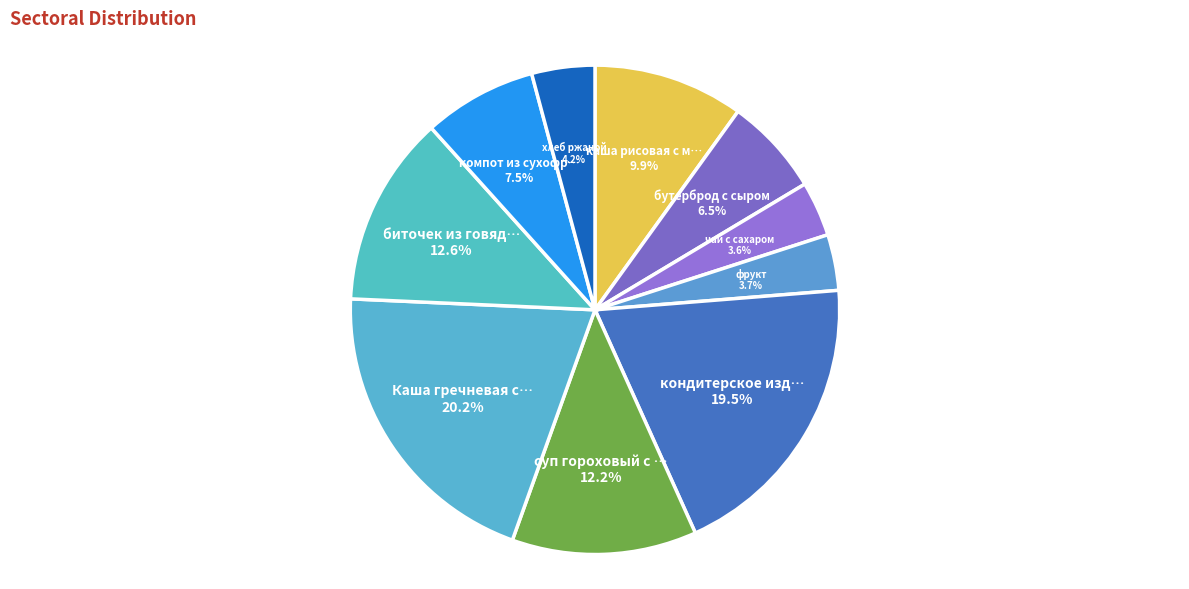

Rank the categories by value from lowest to highest.

чай с сахаром, фрукт, хлеб ржаной, бутерброд с сыром, компот из сухофруктов, каша рисовая с маслом, суп гороховый с говядиной, биточек из говядины, кондитерское изделие (вафли), Каша гречневая с маслом